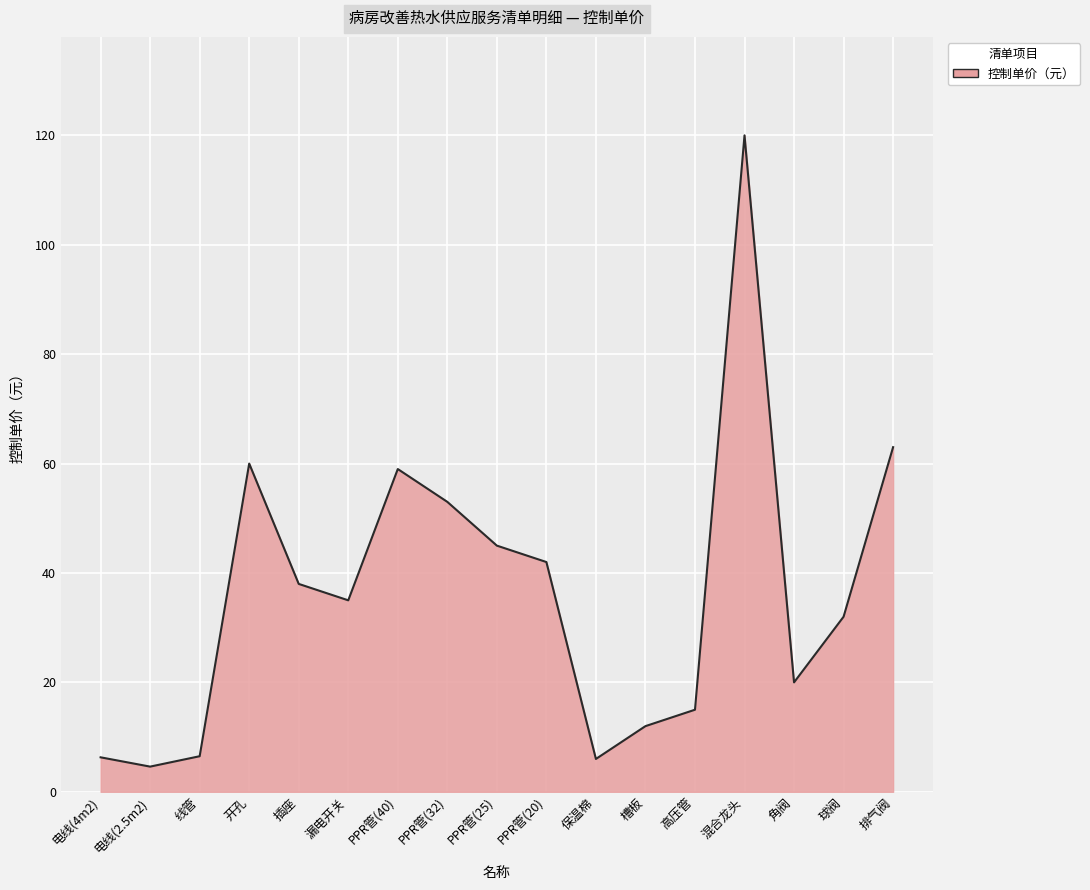

What is the difference between the maximum and minimum values?

115.4